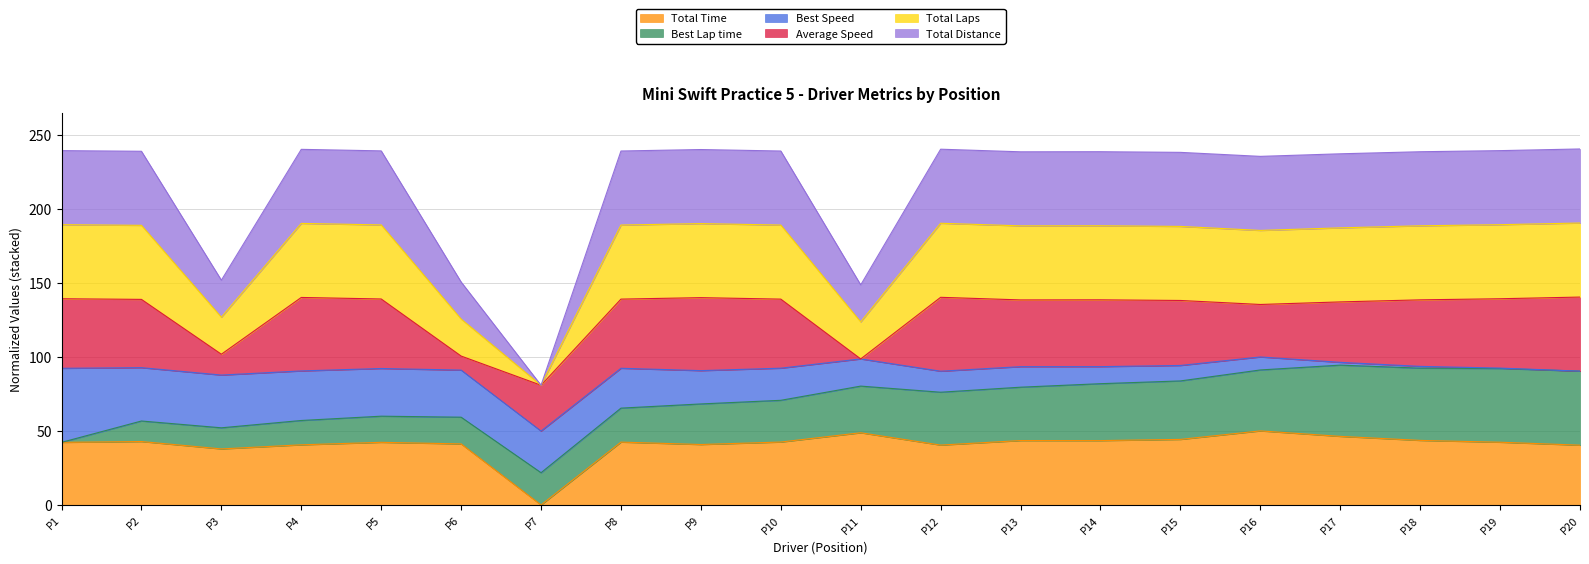

How many lines are shown in the chart?

6